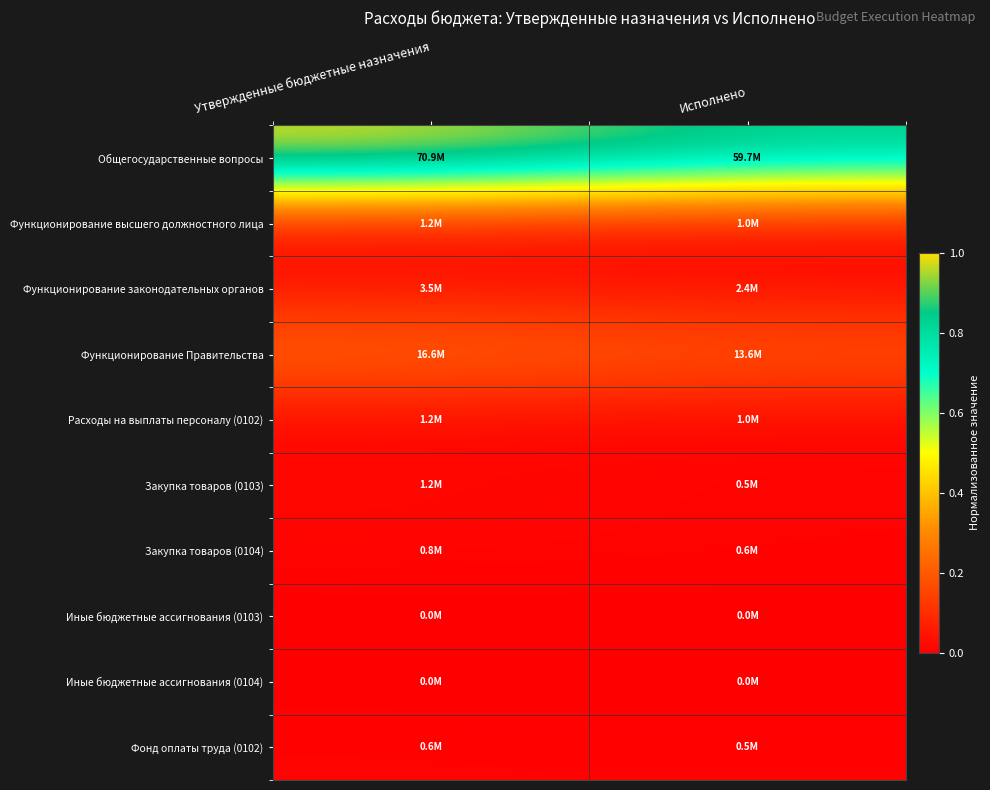

What is the spread (max minus min) of values at Утвержденные бюджетные назначения?

1.0